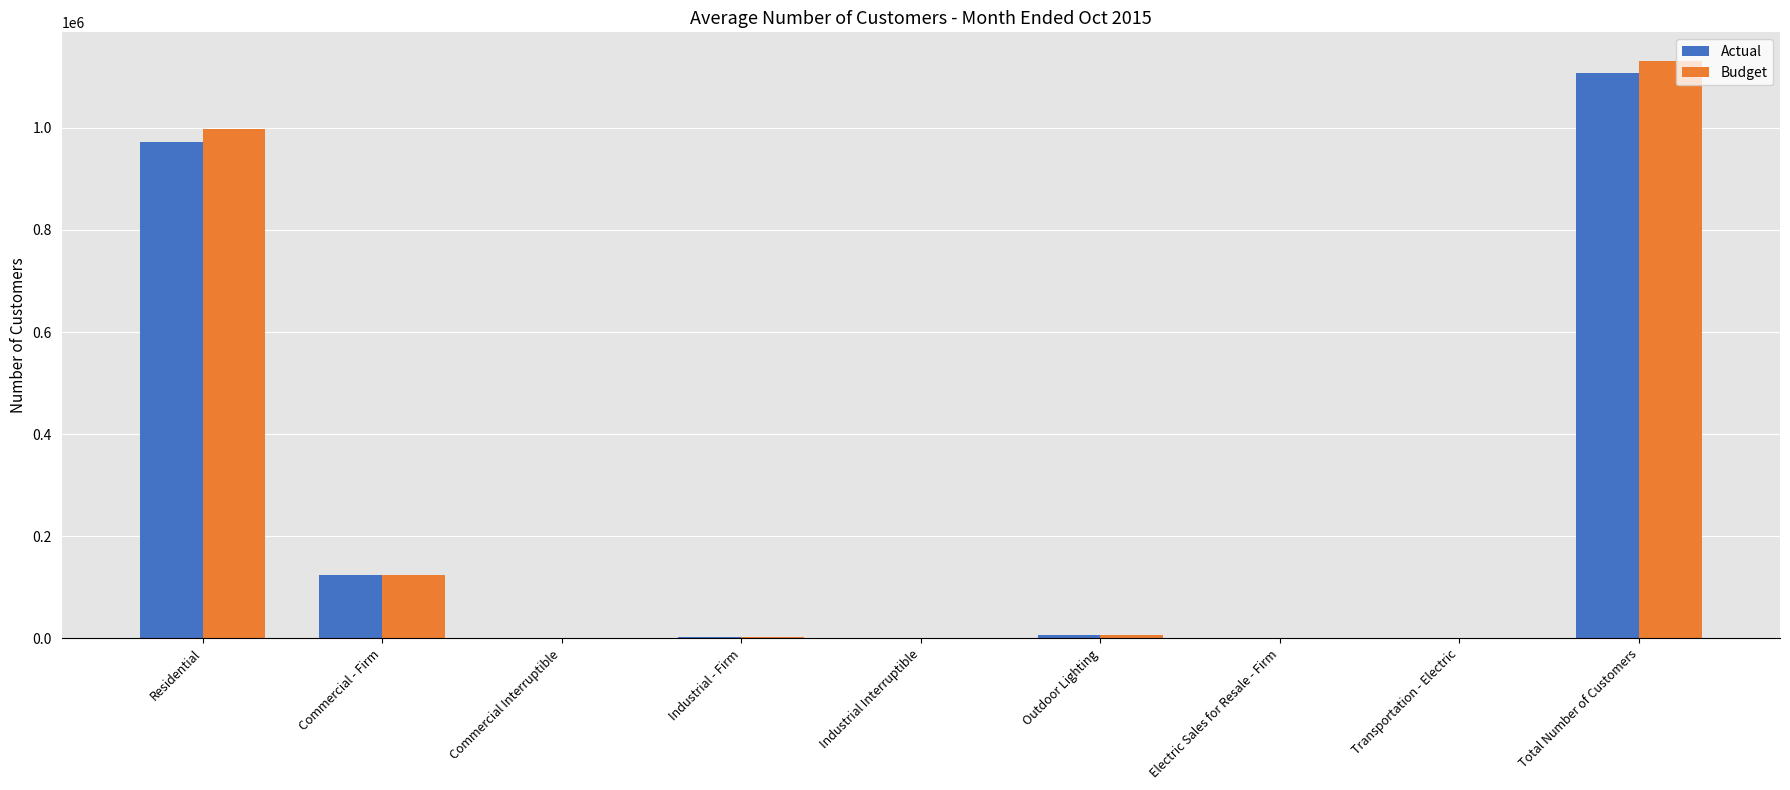

What is the sum of all Actual values?

2212884